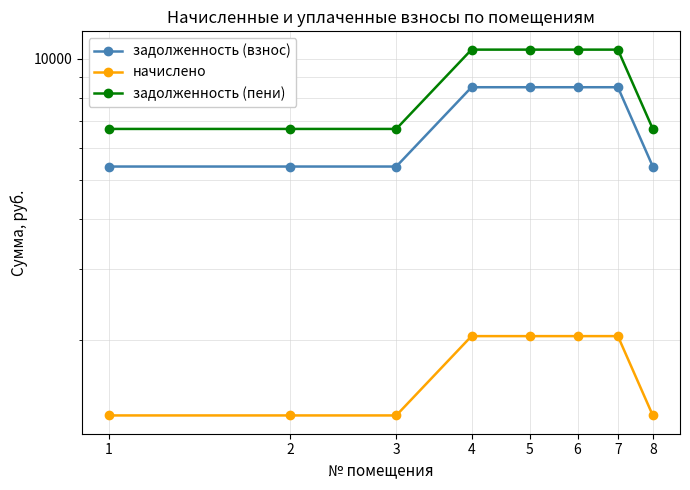

What is the value of the начислено point at the 4th from the left?

2041.2